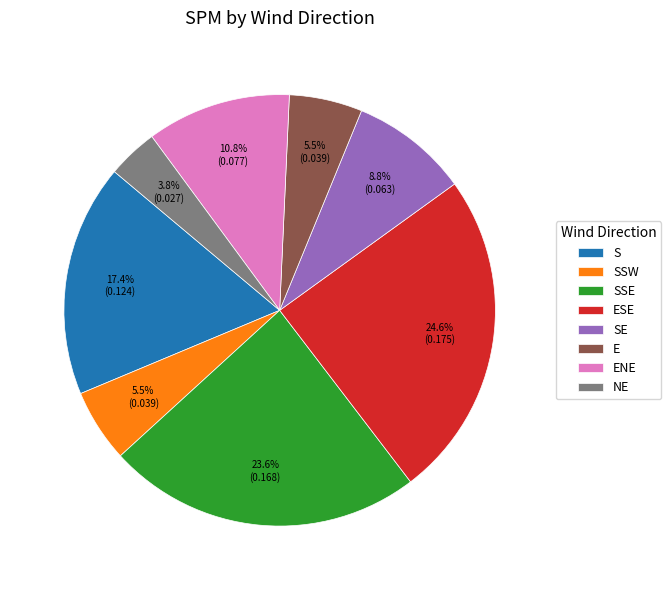

Do ENE and SSE together represent more than half of the pie?

No